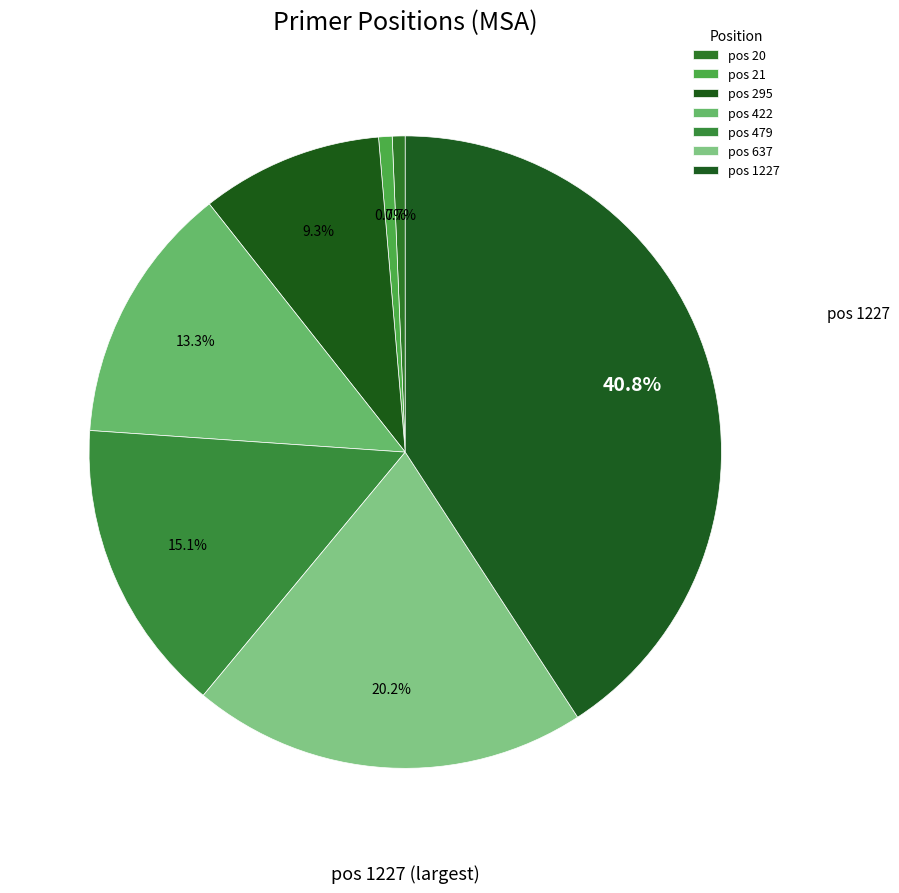

How many segments does this pie chart have?

7